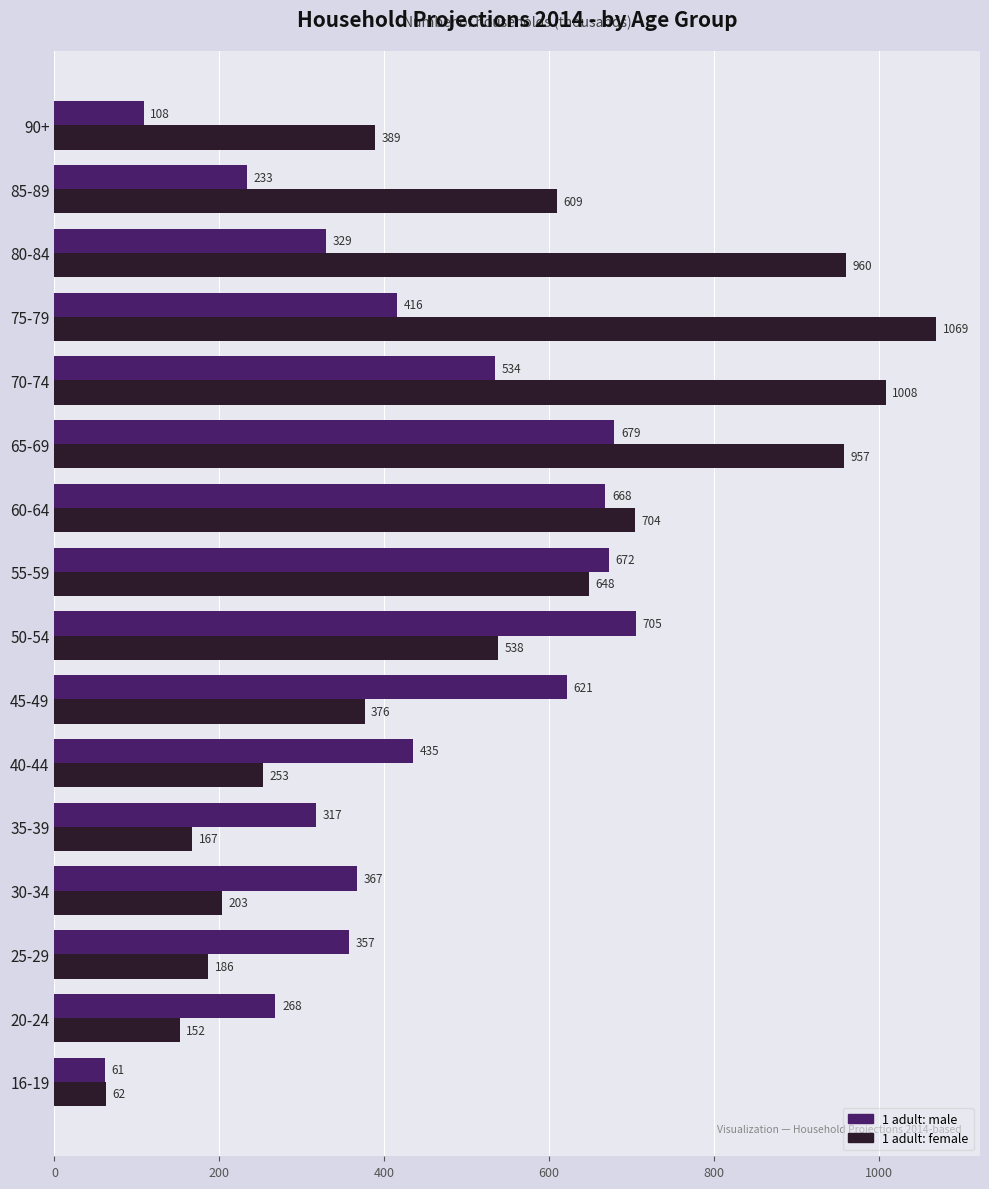

At how many categories does at least one series exceed 647?

7